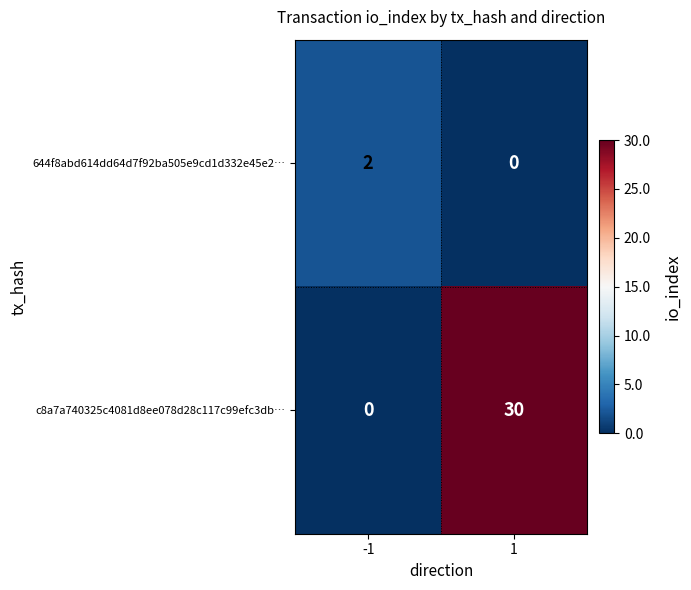

List the series in order of their overall mean, highest first.

c8a7a740325c4081d8ee078d28c117c99efc3db…, 644f8abd614dd64d7f92ba505e9cd1d332e45e2…